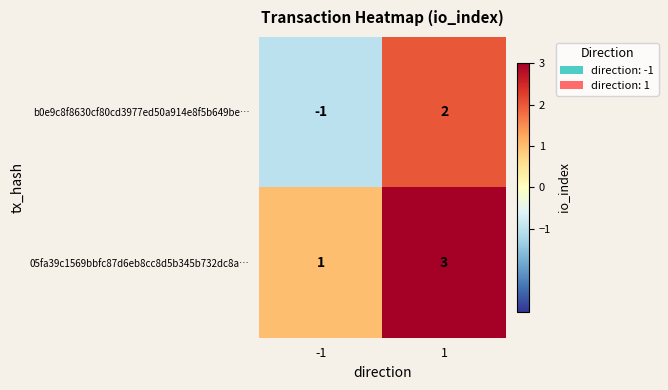

The b0e9c8f8630cf80cd3977ed50a914e8f5b649be… series shows 3 at 1. True or false?

False